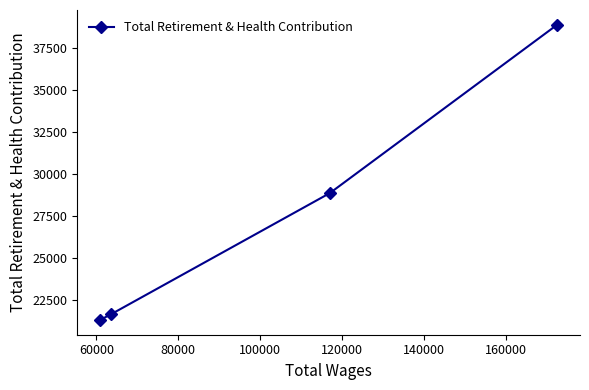

True or false: there are more than 2 points higher than both neighbors.

False